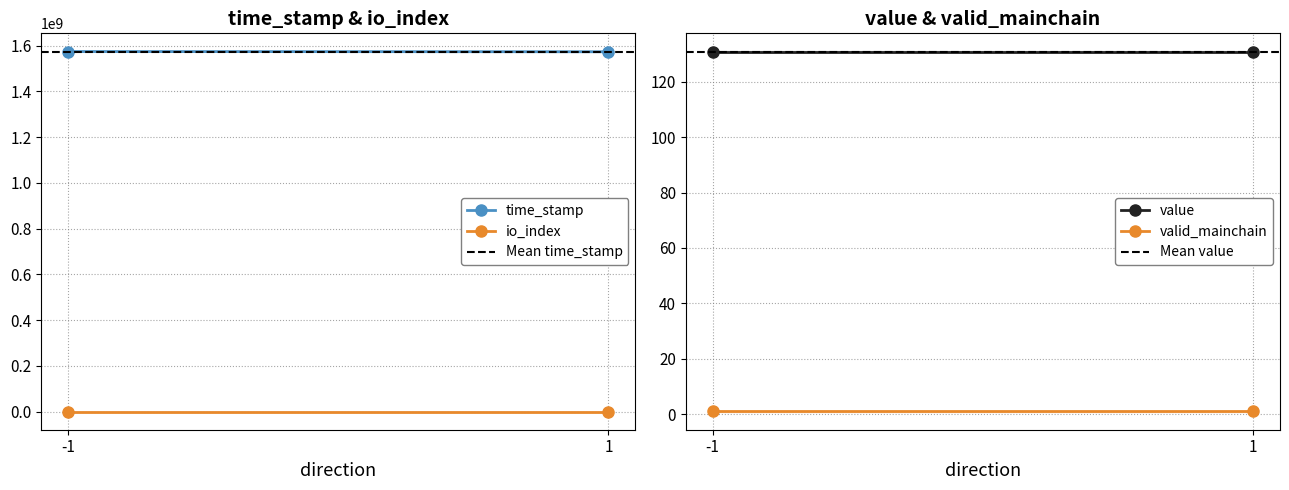

Rank the series at -1 from lowest to highest value.

io_index, valid_mainchain, value, Mean value, Mean time_stamp, time_stamp